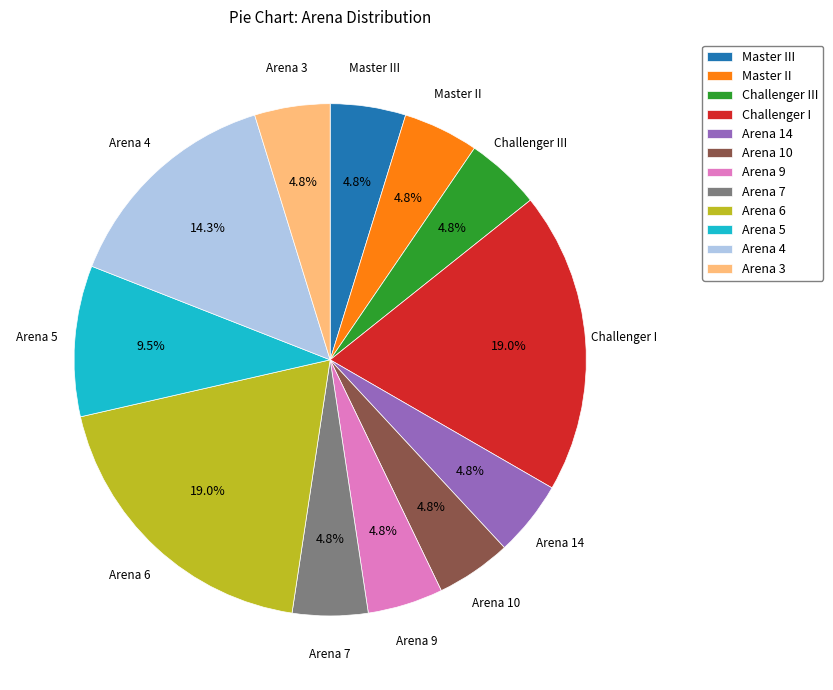

To the nearest percent, what is the average slice percentage?

8%